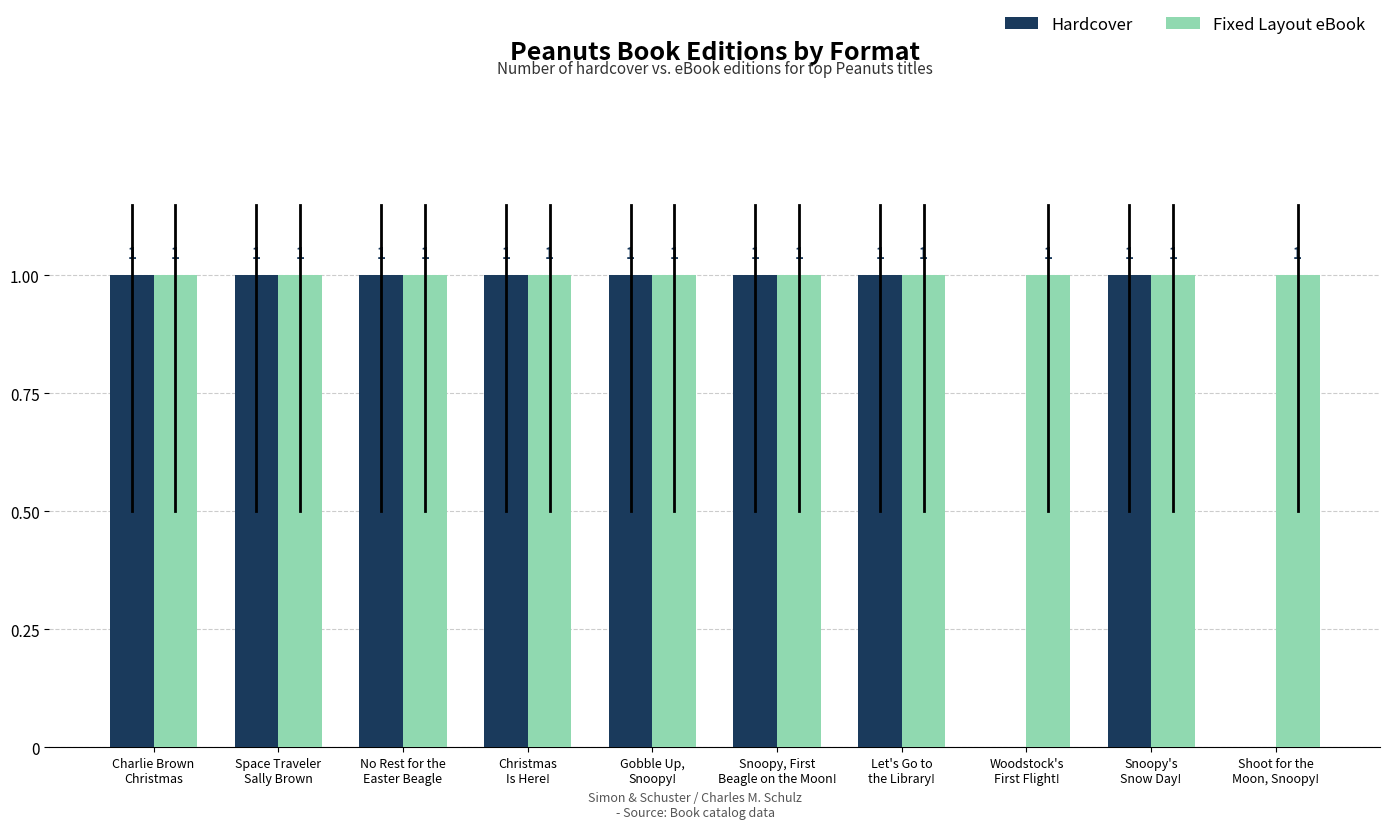

What are all the series names shown in the legend?

Hardcover, Fixed Layout eBook